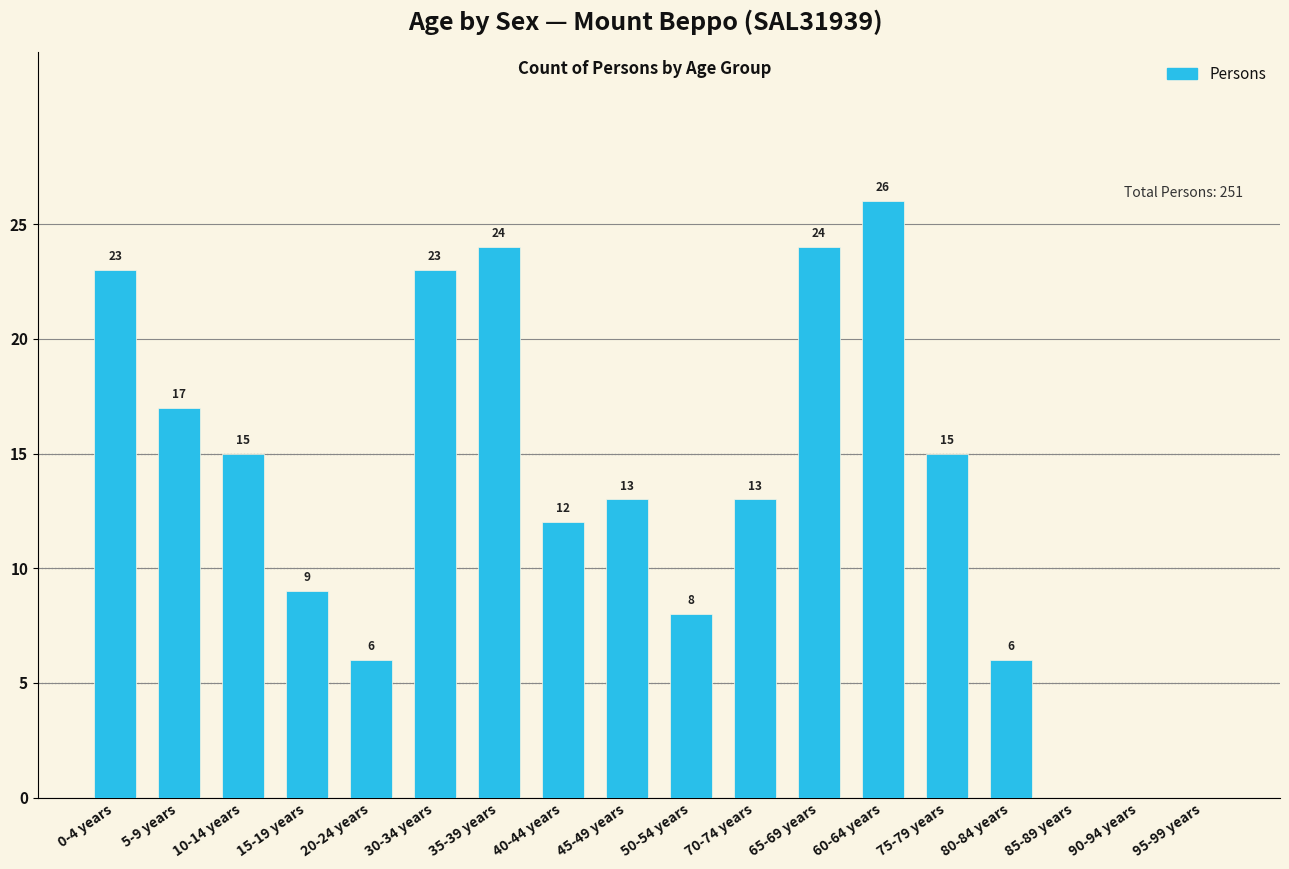

True or false: the data shows 12 at 40-44 years.

True